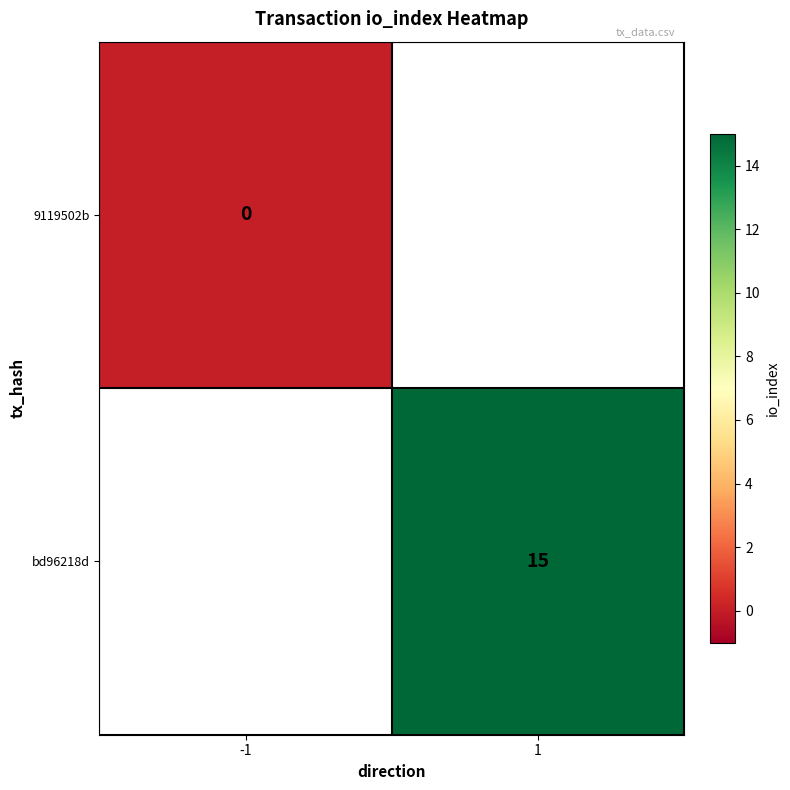

Is it true that bd96218d equals 15 at 1?

True